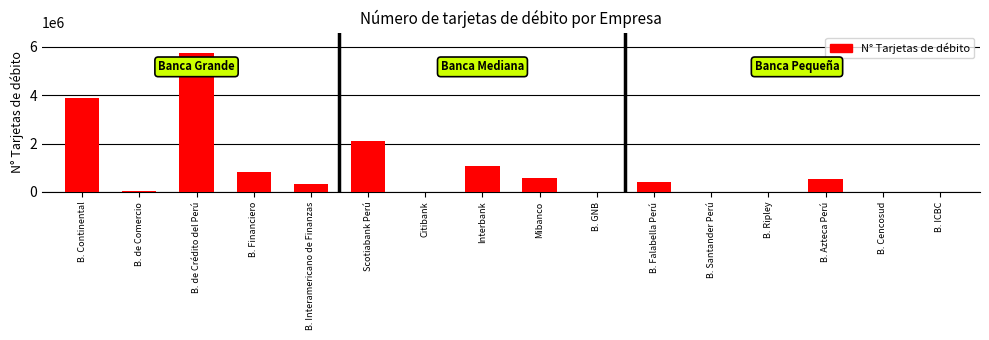

What is the change in value from Scotiabank Perú to B. Santander Perú?

-2112448